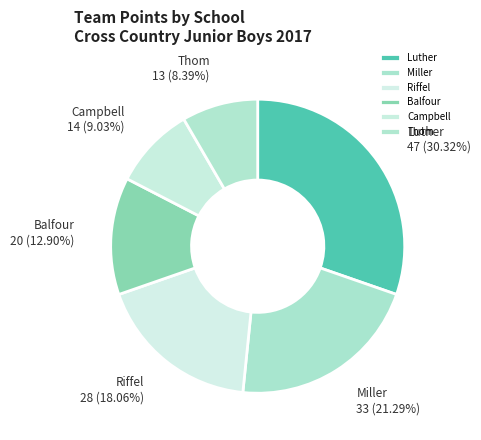

Is it true that Riffel is 10% of the pie?

False